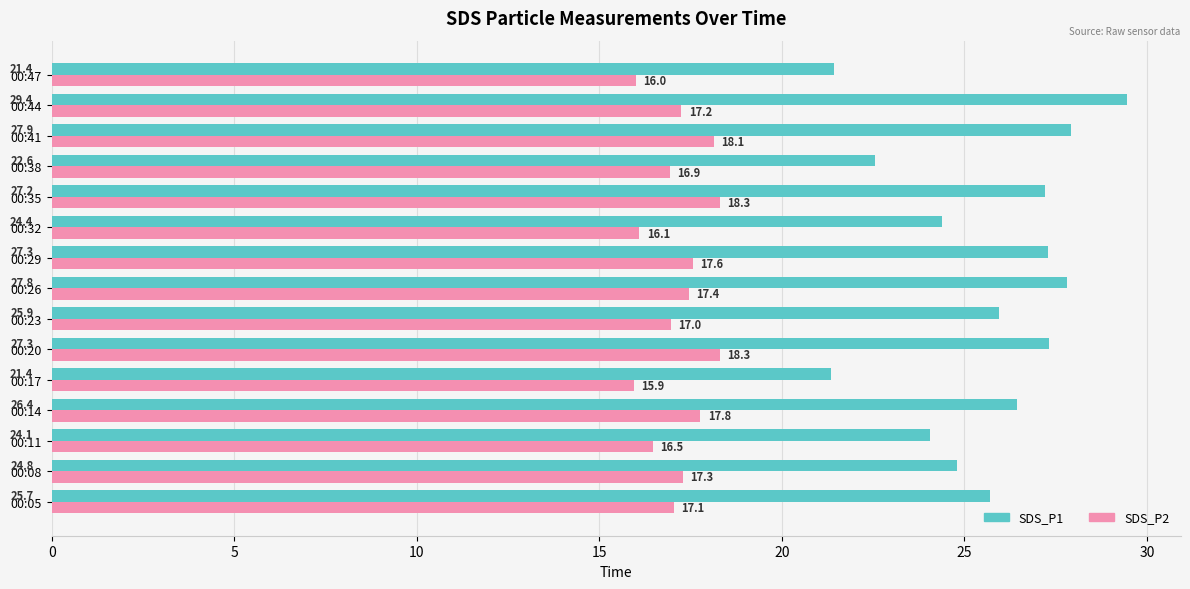

What is the spread (max minus min) of values at 00:41?

9.8